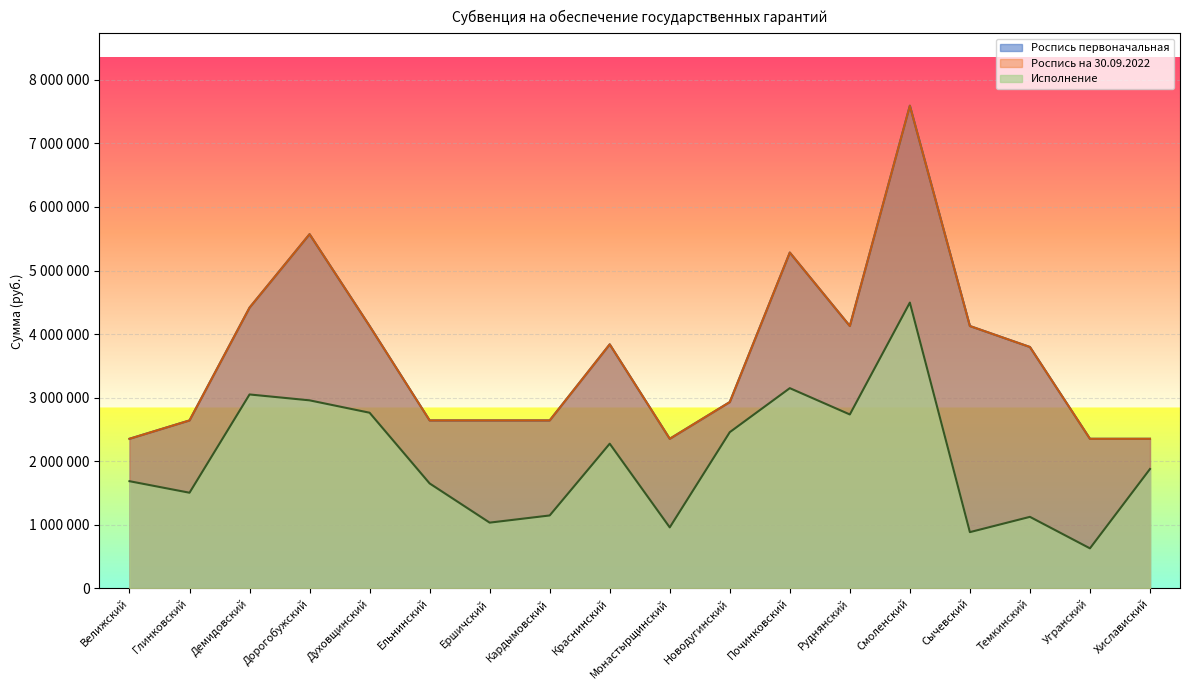

Rank the series by their maximum value, from highest to lowest.

Роспись первоначальная, Роспись на 30.09.2022, Исполнение